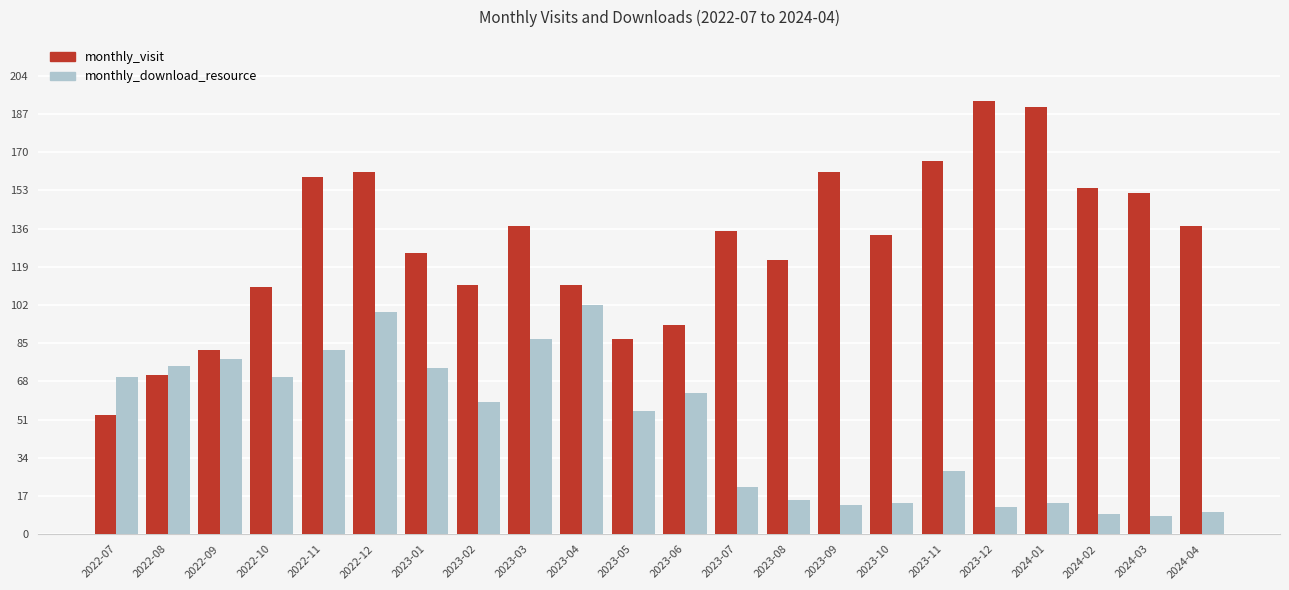

What is the minimum value for monthly_download_resource?

8